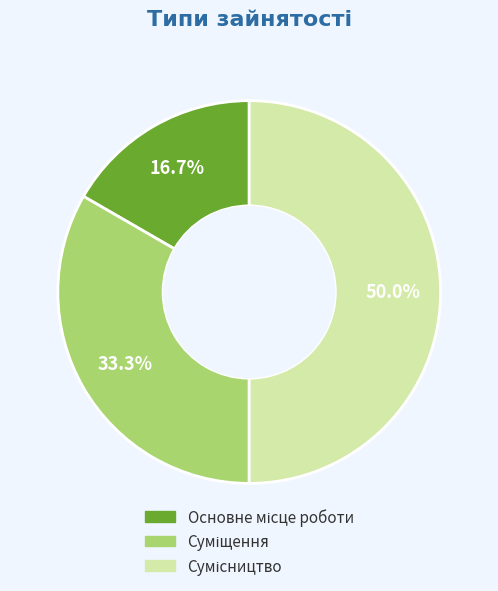

What is the total percentage of Сумісництво and Суміщення?

83.3%